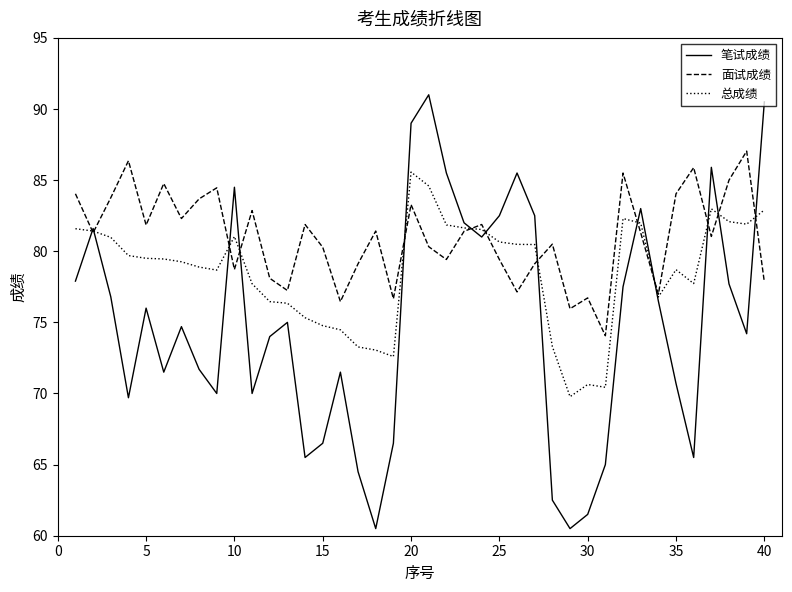

What is the greatest value displayed?

91.0